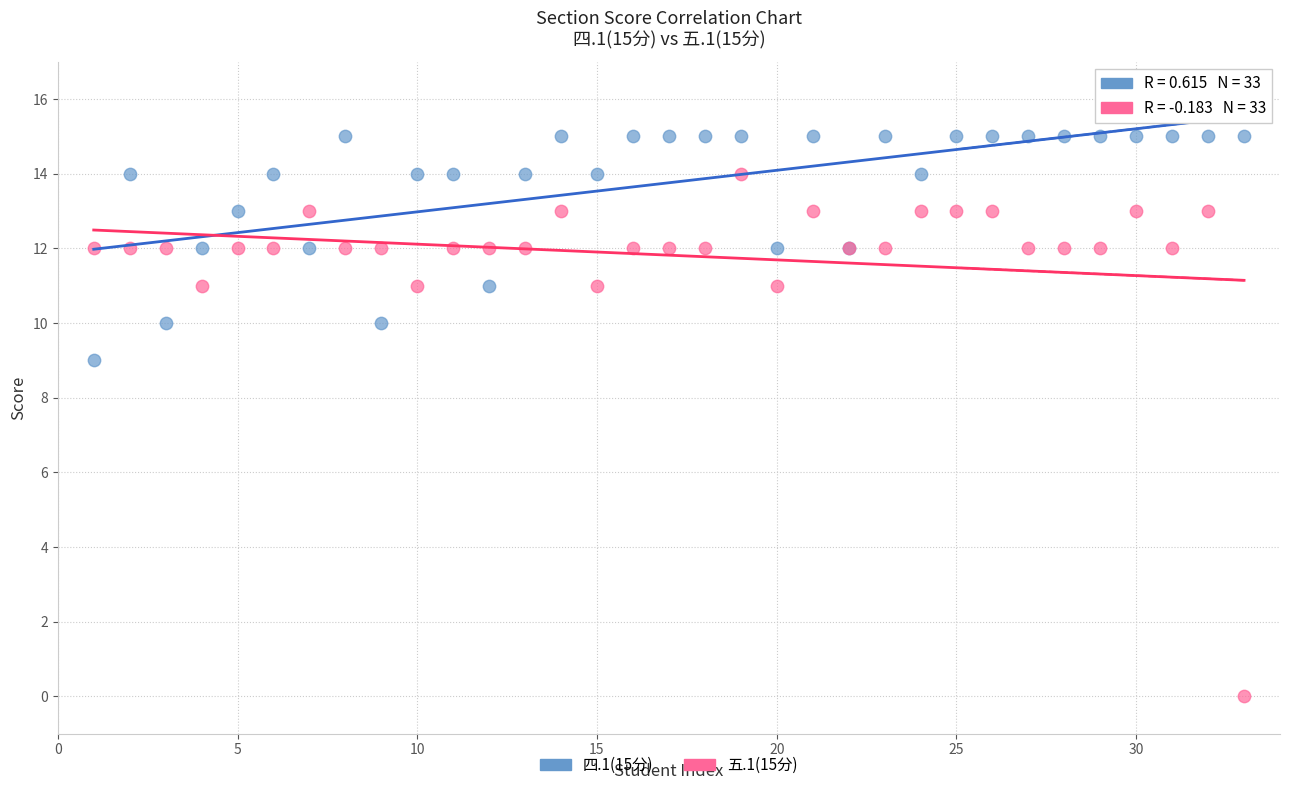

Which series contains the lowest Y value?

五.1(15分)